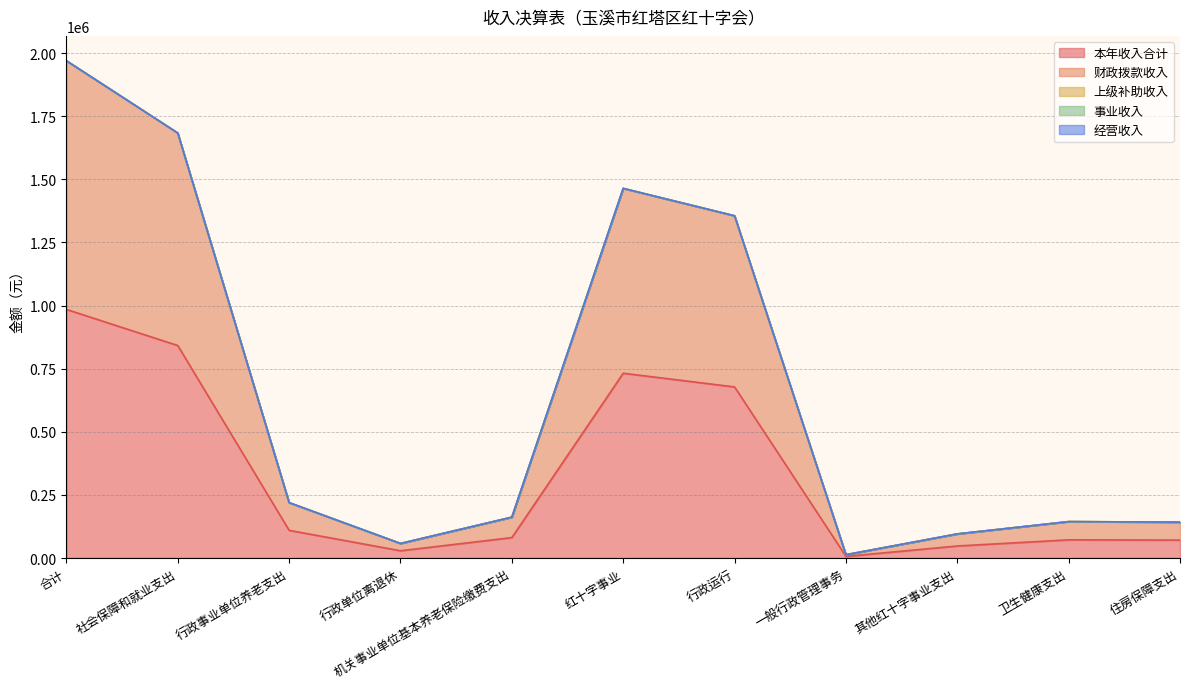

Where is the first local maximum for 财政拨款收入?

红十字事业